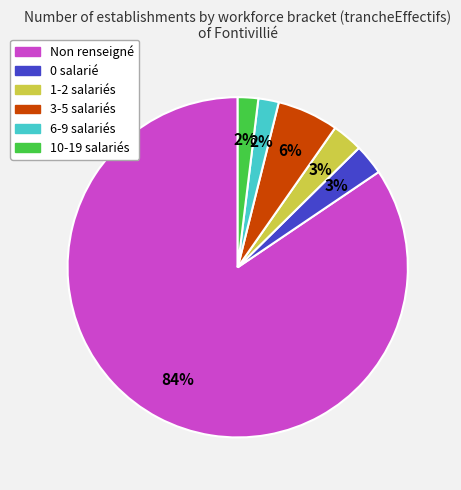

Is there a majority slice in this chart?

Yes